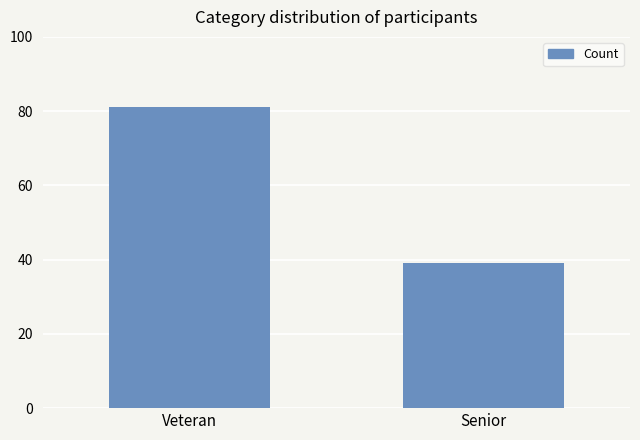

Is it true that the value at Senior is 39?

True